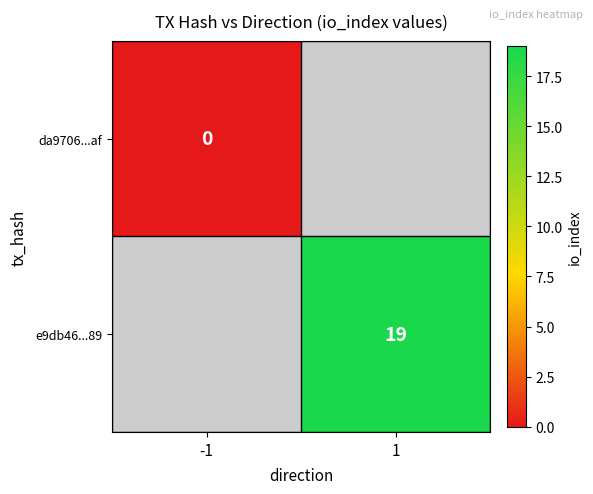

The e9db46...89 series shows 7 at 1. True or false?

False